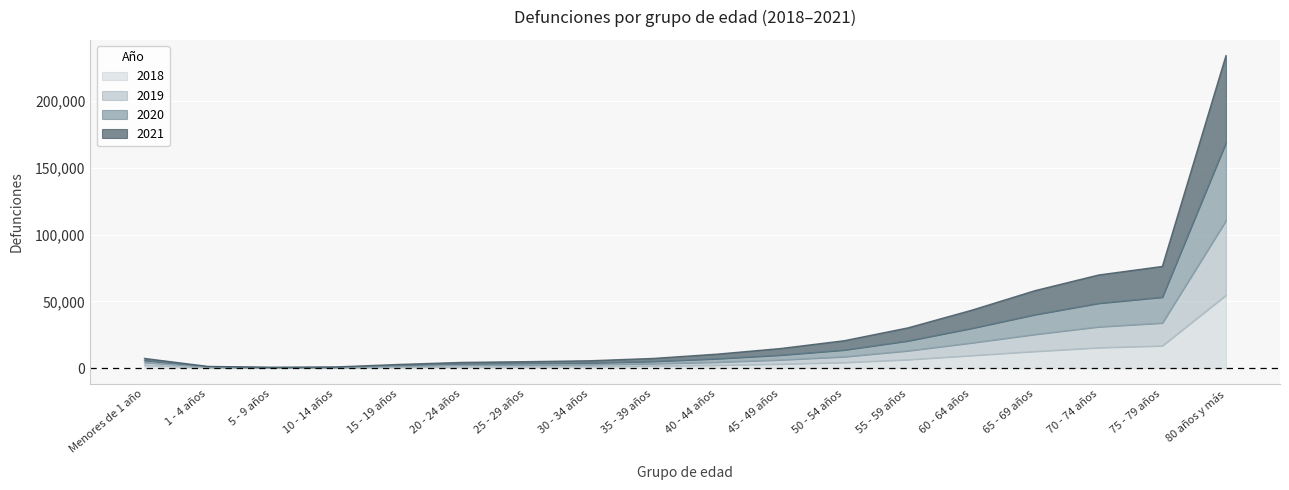

What is the maximum value shown in the chart?

234133